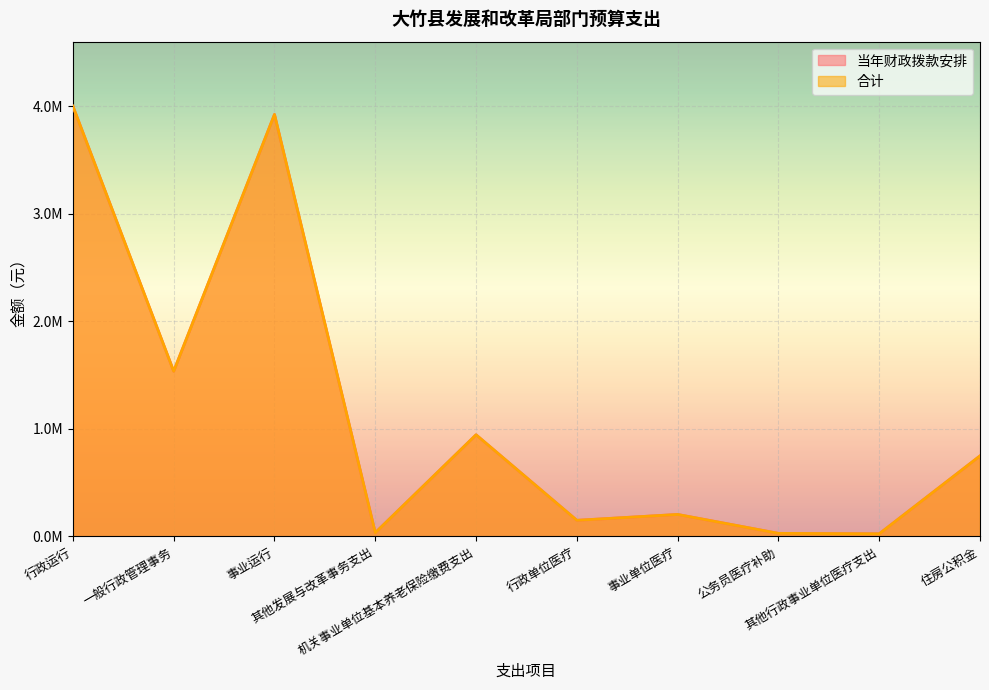

What value does the 当年财政拨款安排 series have at 其他发展与改革事务支出?

34508